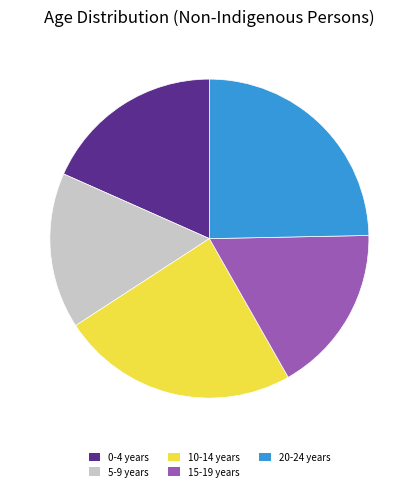

How many segments does this pie chart have?

5